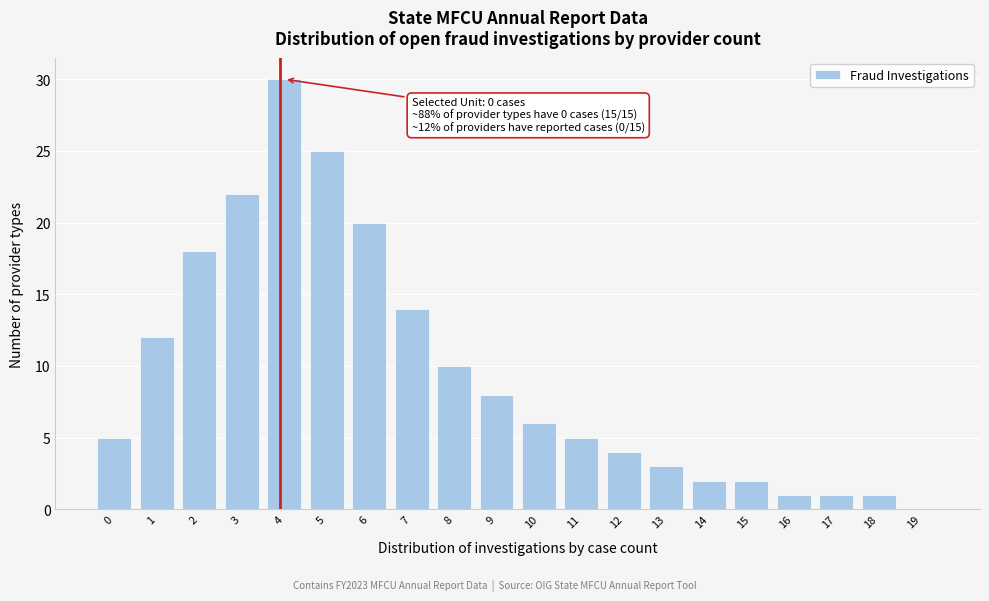

Reading right to left, transcribe all the data shown in this chart.

19=0	18=1	17=1	16=1	15=2	14=2	13=3	12=4	11=5	10=6	9=8	8=10	7=14	6=20	5=25	4=30	3=22	2=18	1=12	0=5